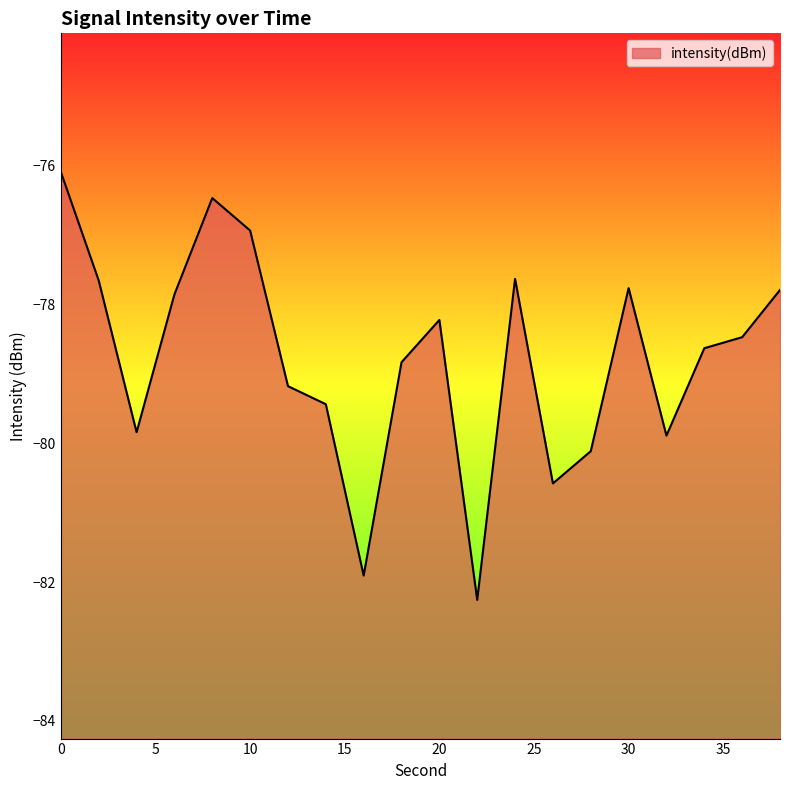

Which label corresponds to the smallest value in the chart?

22